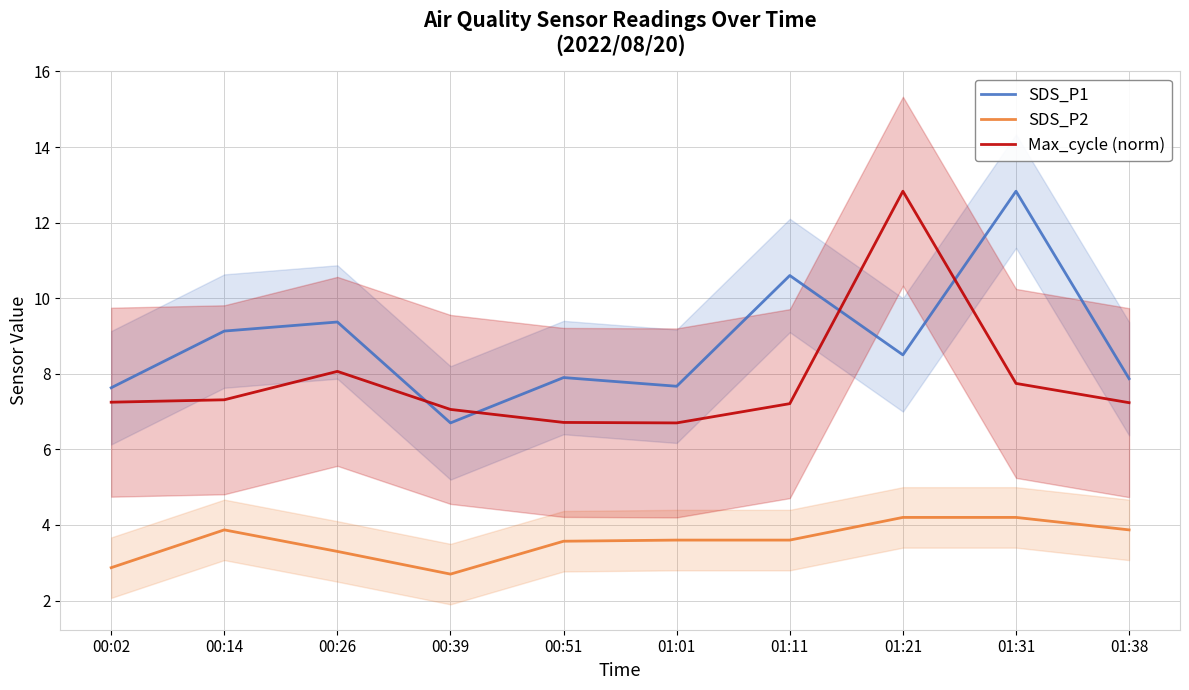

What is the difference between the maximum and second lowest values in the SDS_P2 series?

1.3